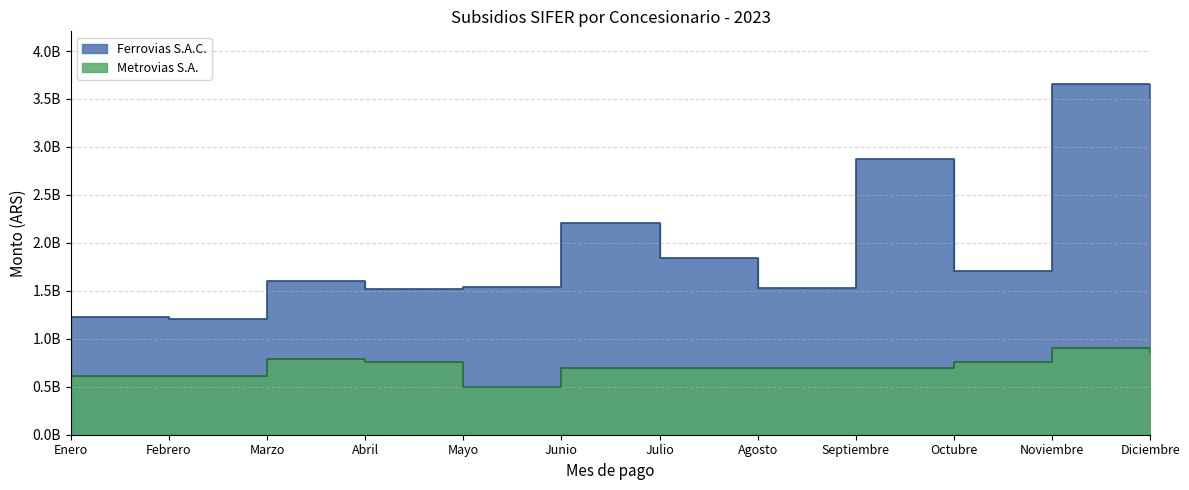

What position from the left is Abril?

4